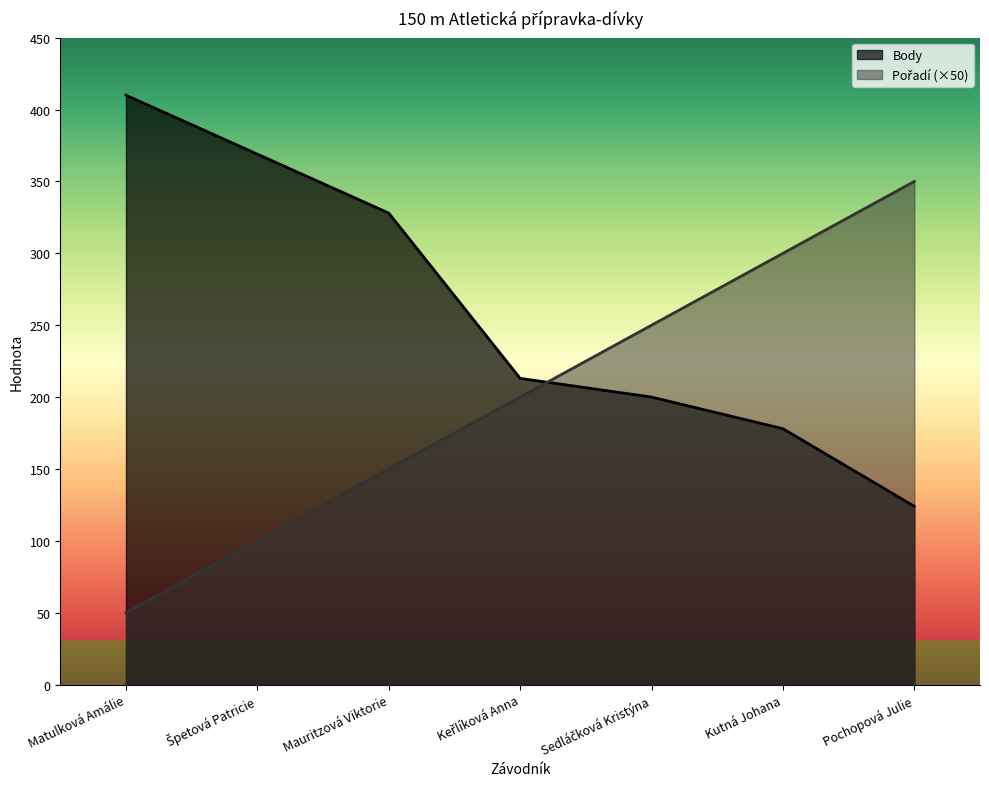

What is the minimum value shown in the chart?

50